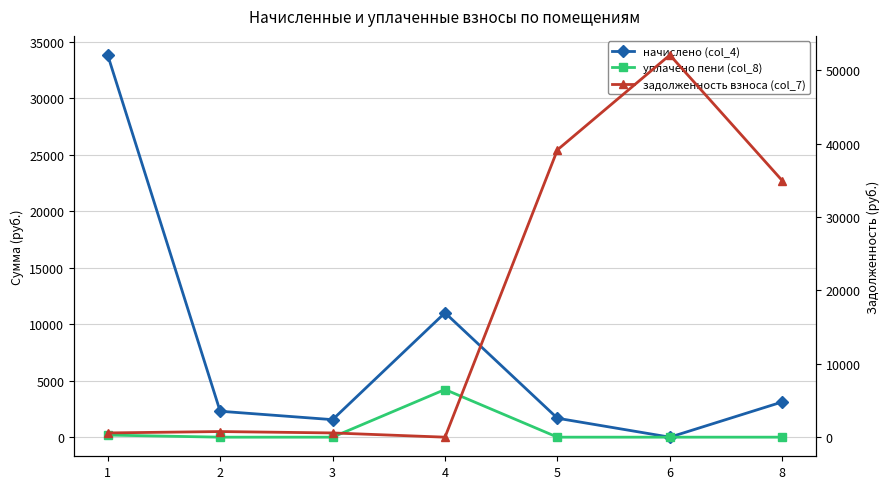

What are all the series names shown in the legend?

начислено (col_4), уплачено пени (col_8), задолженность взноса (col_7)